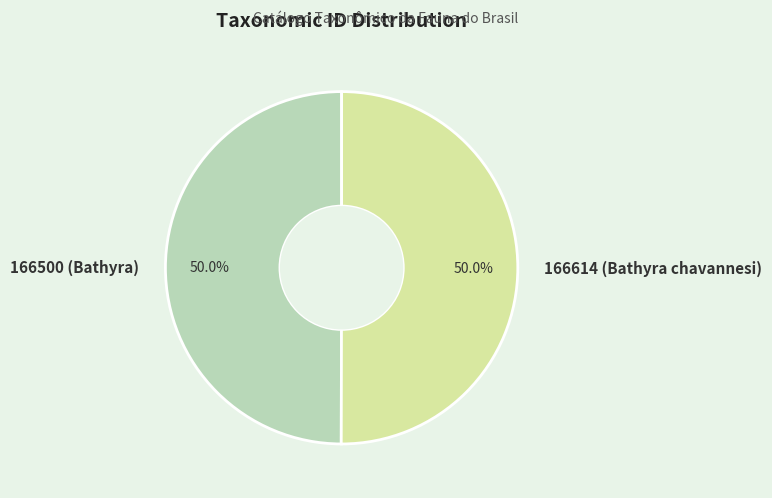

What percentage is NOT represented by 166614 (Bathyra chavannesi)?

50.0%